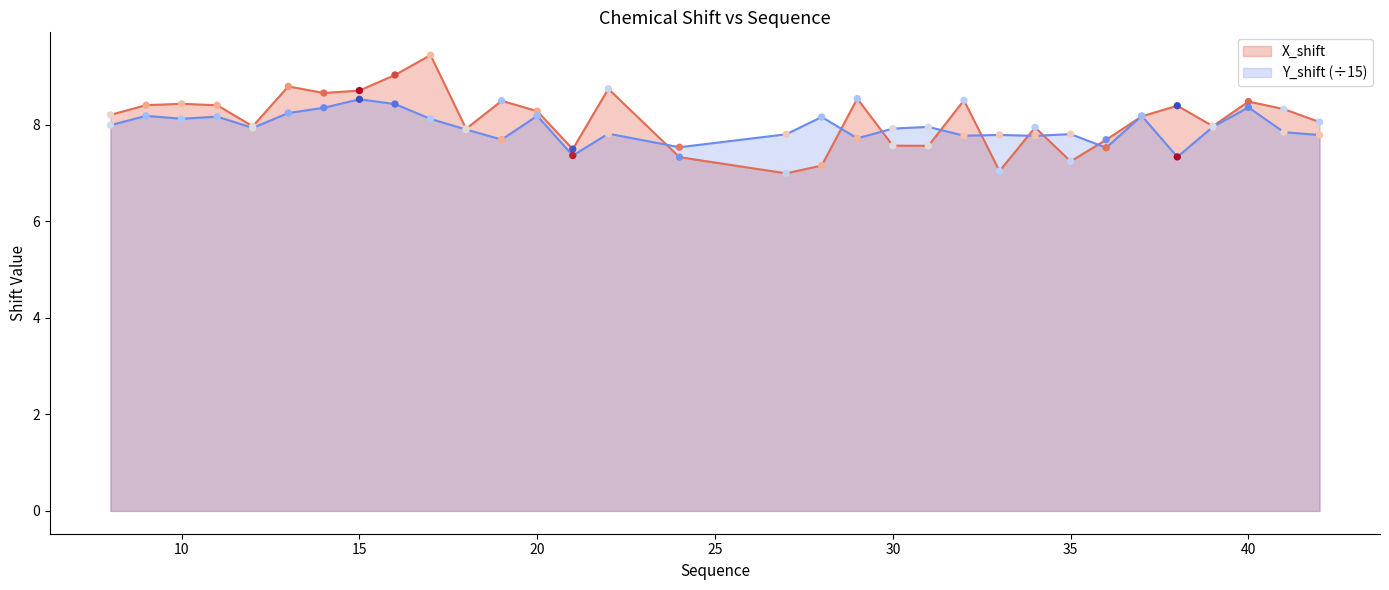

Which series has the largest Y range (max minus min)?

X_shift